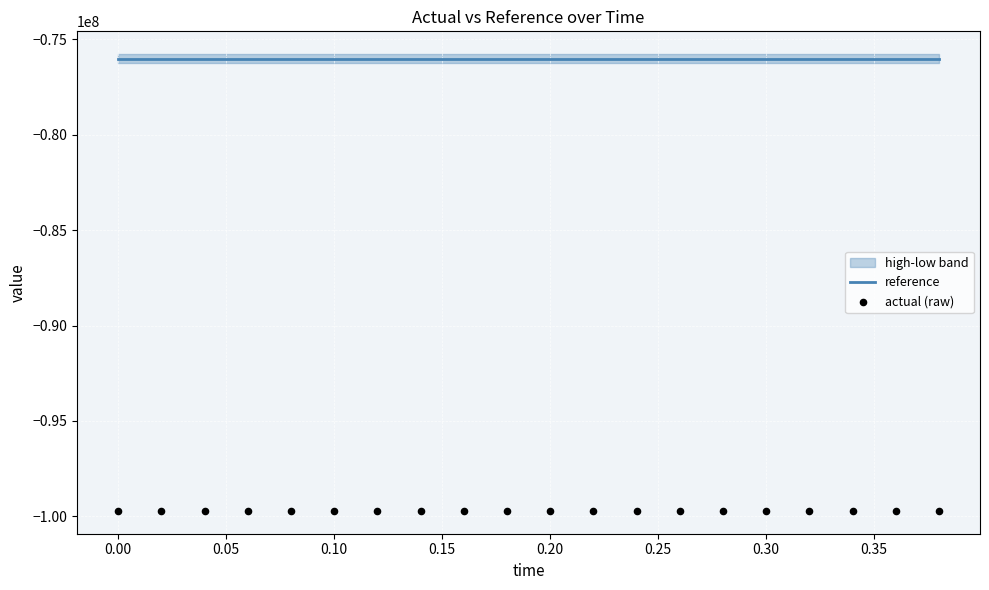

Which series has the largest total across all categories?

reference